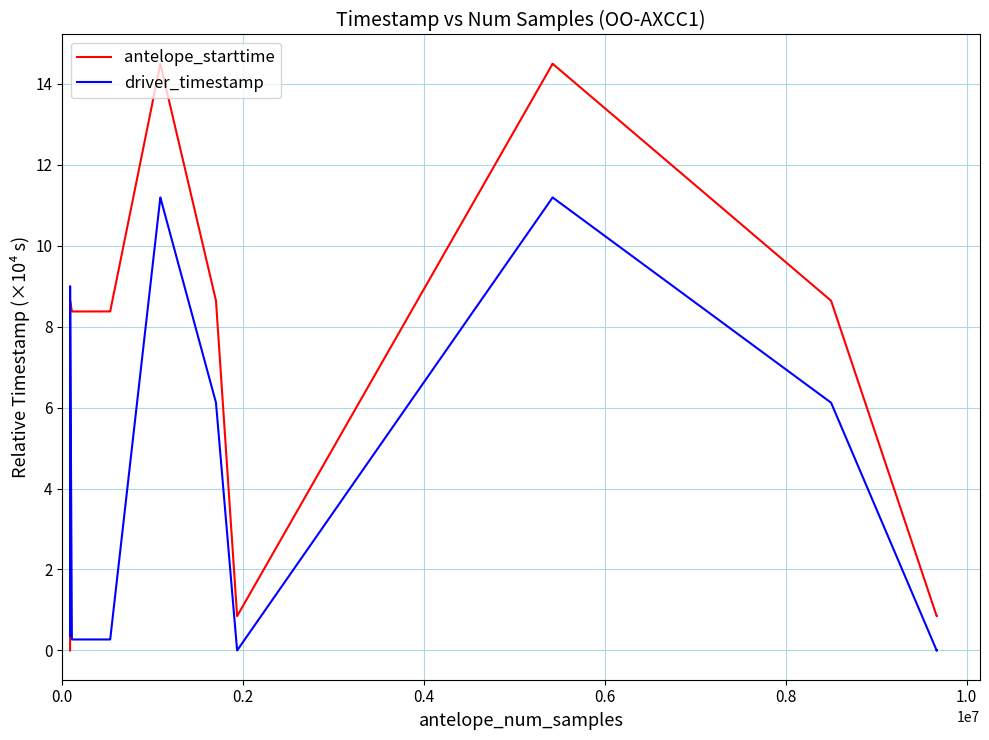

How many lines are shown in the chart?

2